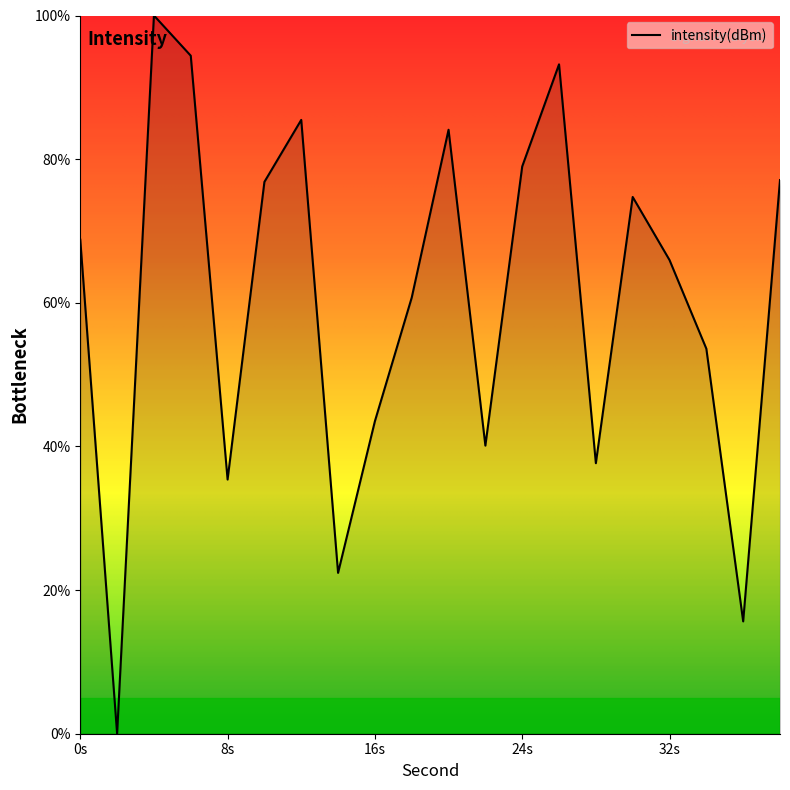

How many positive values are there?

19